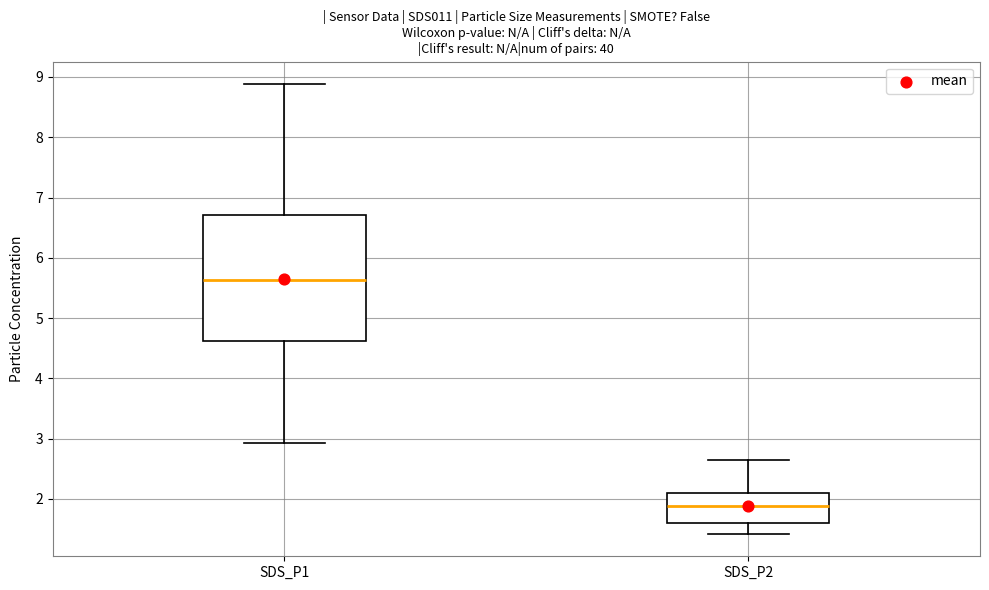

Reading left to right, transcribe this box plot: for each box, give where its median line is, the range the box spans, and where its two whiskers end, as read against the y-axis. The values are not printed on the chart, so give them approximately, as read against the axis.

SDS_P1: median 5.6, box 4.6 to 6.7, whiskers 2.9 to 8.9
SDS_P2: median 1.9, box 1.6 to 2.1, whiskers 1.4 to 2.7